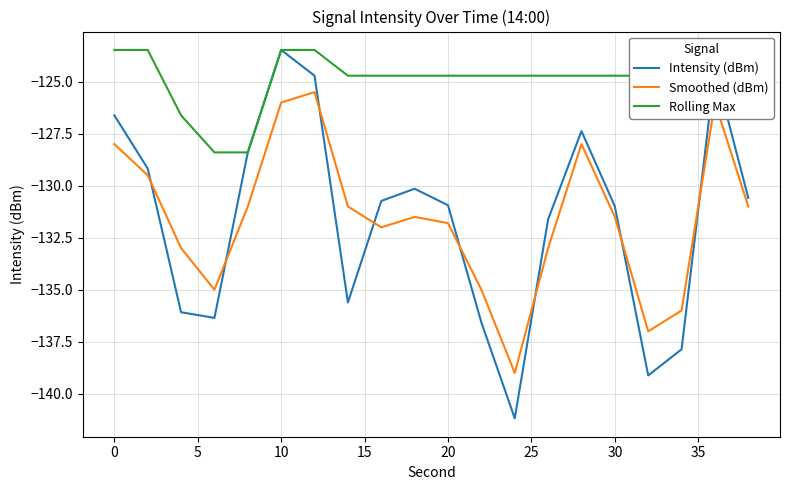

Which series has the largest total across all categories?

Rolling Max